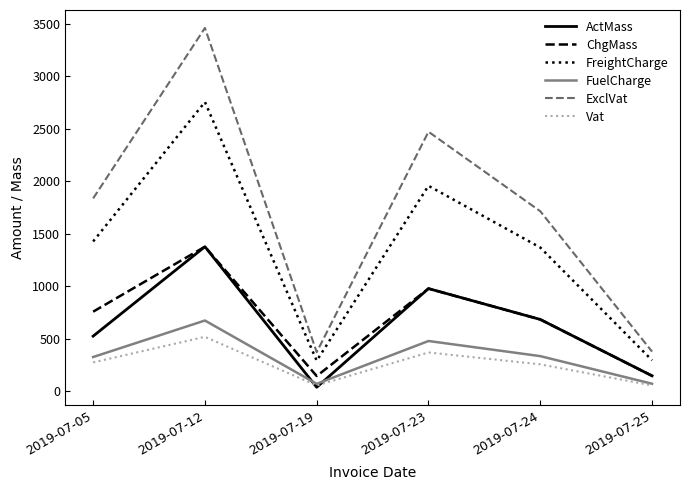

Rank the categories by ActMass value from lowest to highest.

2019-07-19, 2019-07-25, 2019-07-05, 2019-07-24, 2019-07-23, 2019-07-12